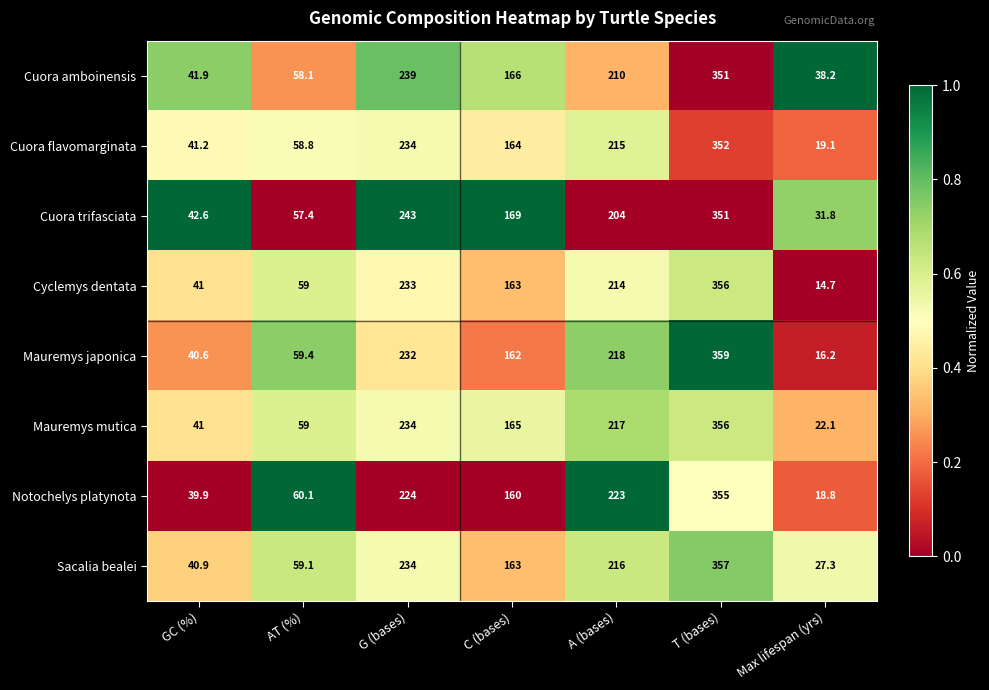

Which series has the largest range (max minus min)?

Mauremys japonica